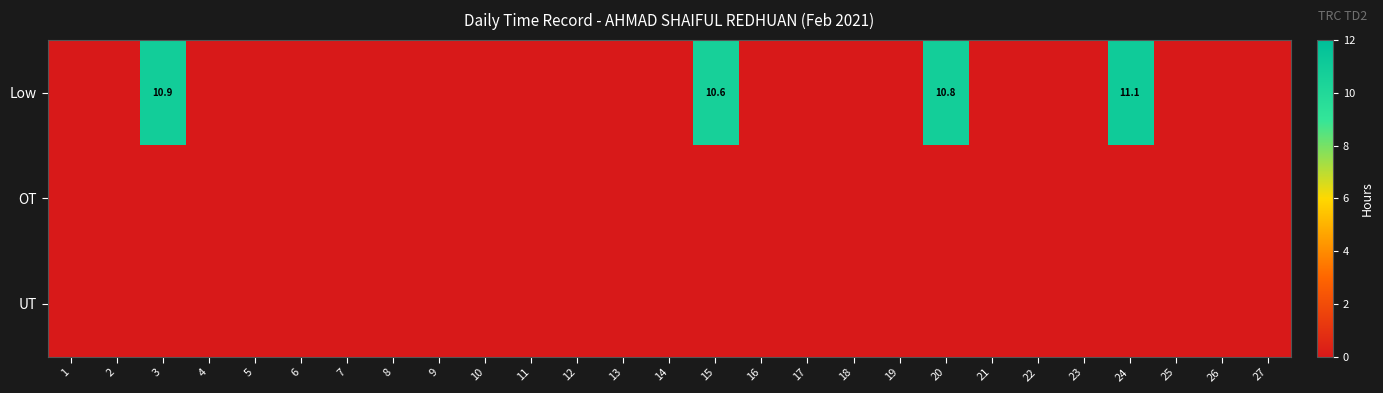

At 21, list the series in order from smallest to largest.

Low, OT, UT